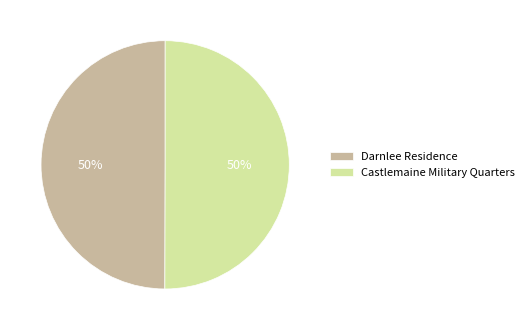

To the nearest percent, what is the average slice percentage?

50%